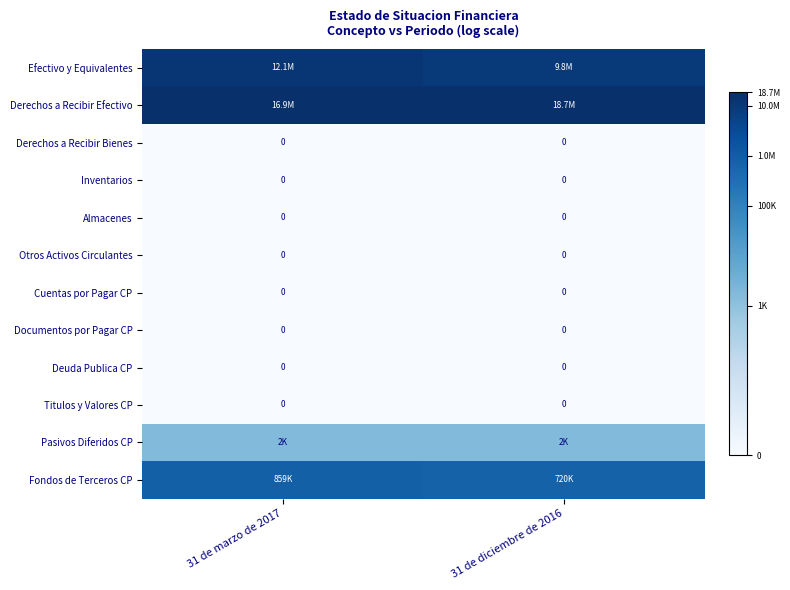

Rank the series at 31 de marzo de 2017 from lowest to highest value.

Derechos a Recibir Bienes, Inventarios, Almacenes, Otros Activos Circulantes, Cuentas por Pagar CP, Documentos por Pagar CP, Deuda Publica CP, Titulos y Valores CP, Pasivos Diferidos CP, Fondos de Terceros CP, Efectivo y Equivalentes, Derechos a Recibir Efectivo